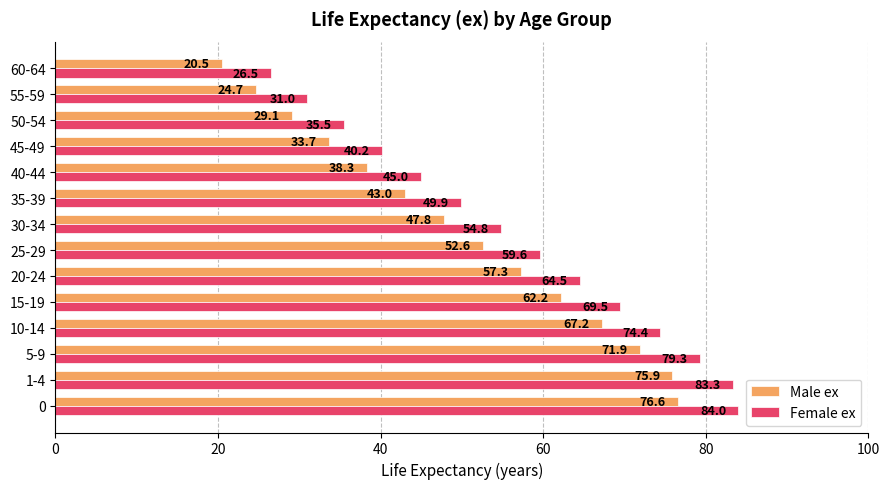

The value of Female ex at 40-44 is 79.7. True or false?

False